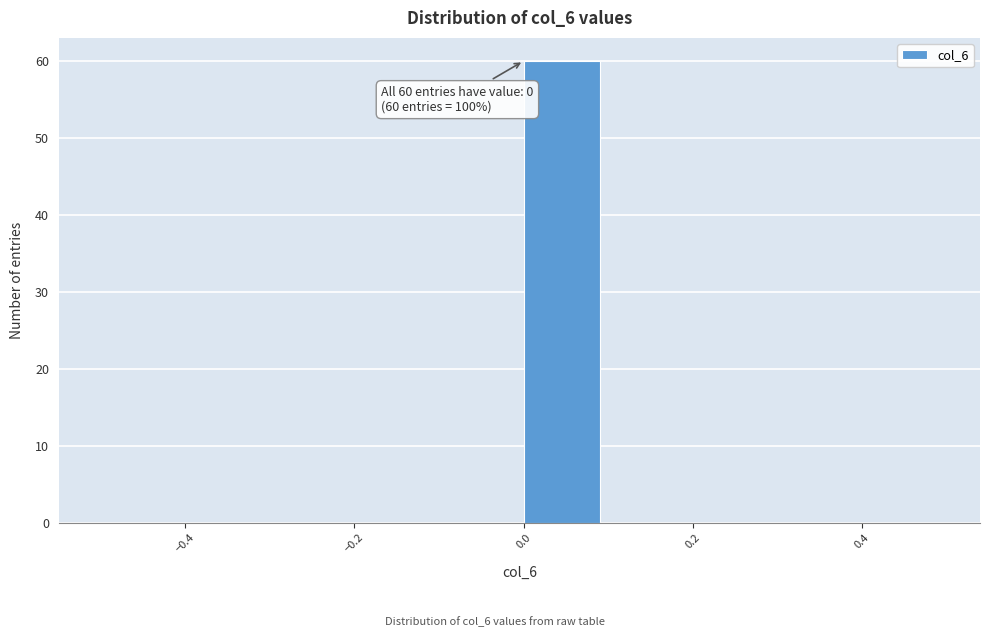

Over which range of the x-axis is the bar tallest?

0.0 to 0.1